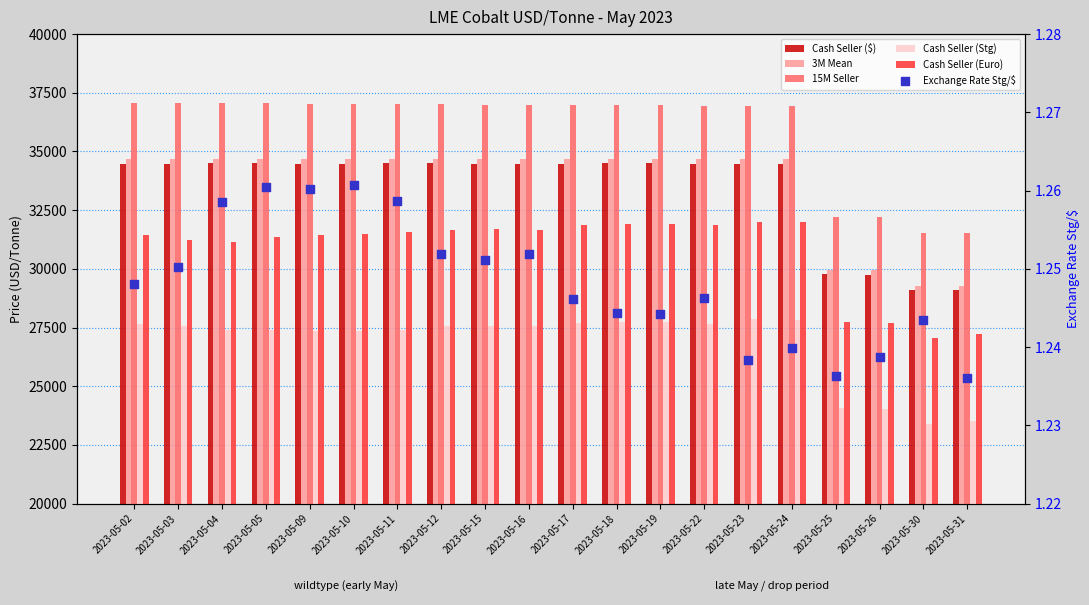

Is the value of Cash Seller (Stg) at 2023-05-17 greater than the value of 15M Seller at 2023-05-03?

No